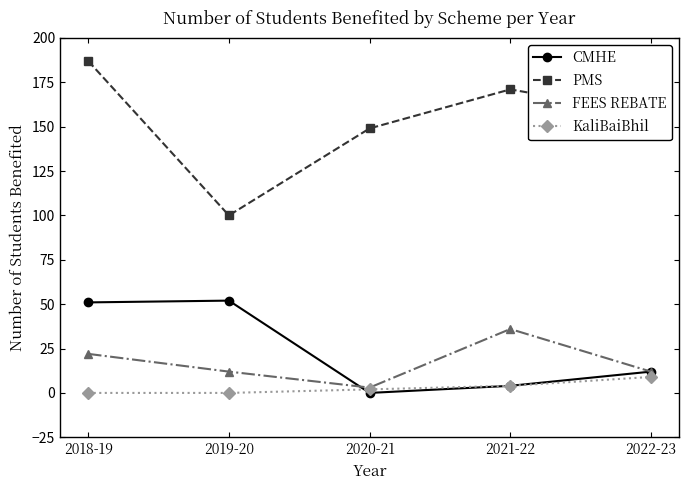

What is the difference between the maximum and second lowest values in the CMHE series?

48